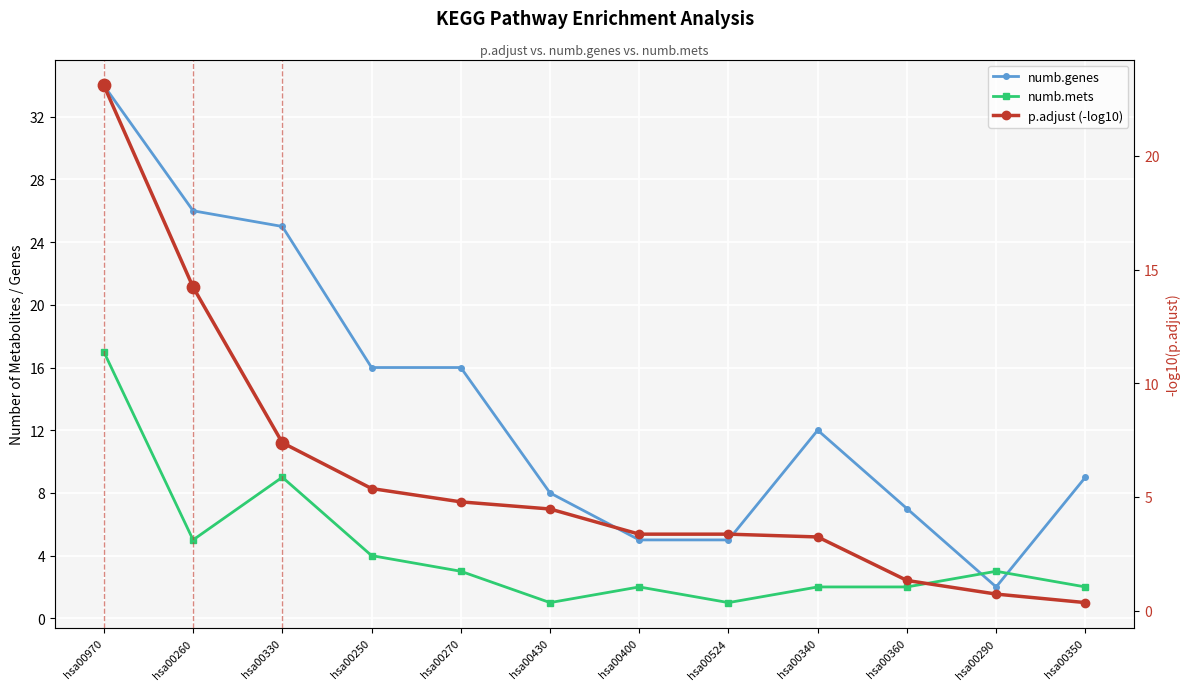

What are all the series names shown in the legend?

numb.genes, numb.mets, p.adjust (-log10)